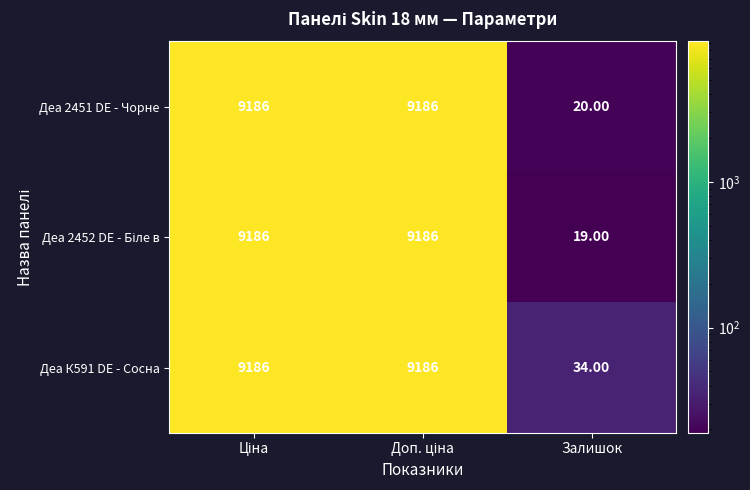

What is the total value across all series at Залишок?

73